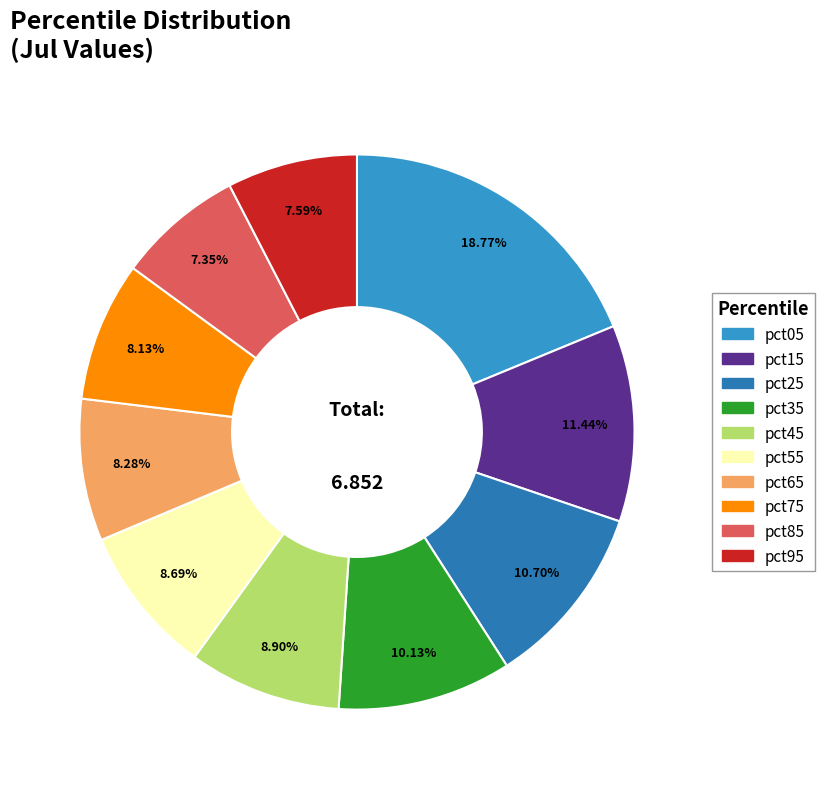

The pct25 slice represents 17% of the pie. True or false?

False